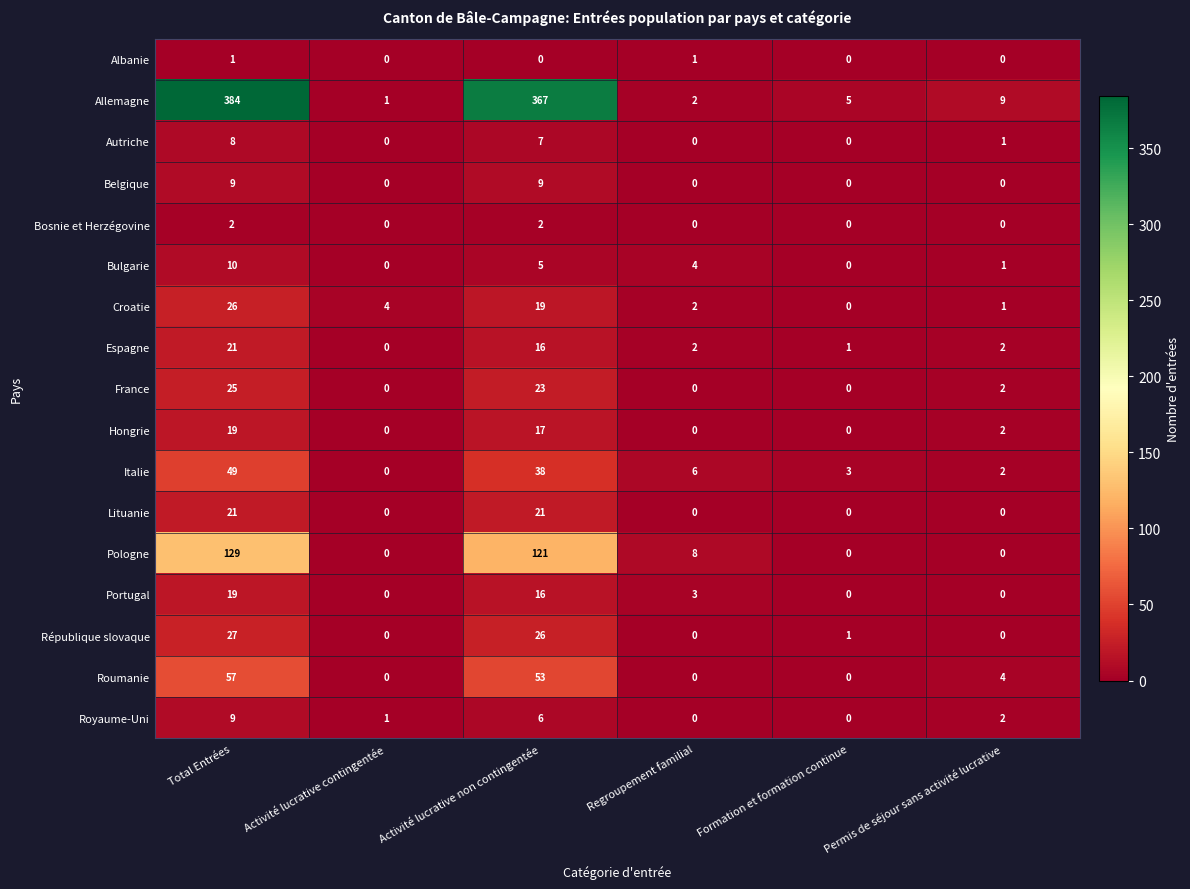

Which series has the largest total across all categories?

Allemagne